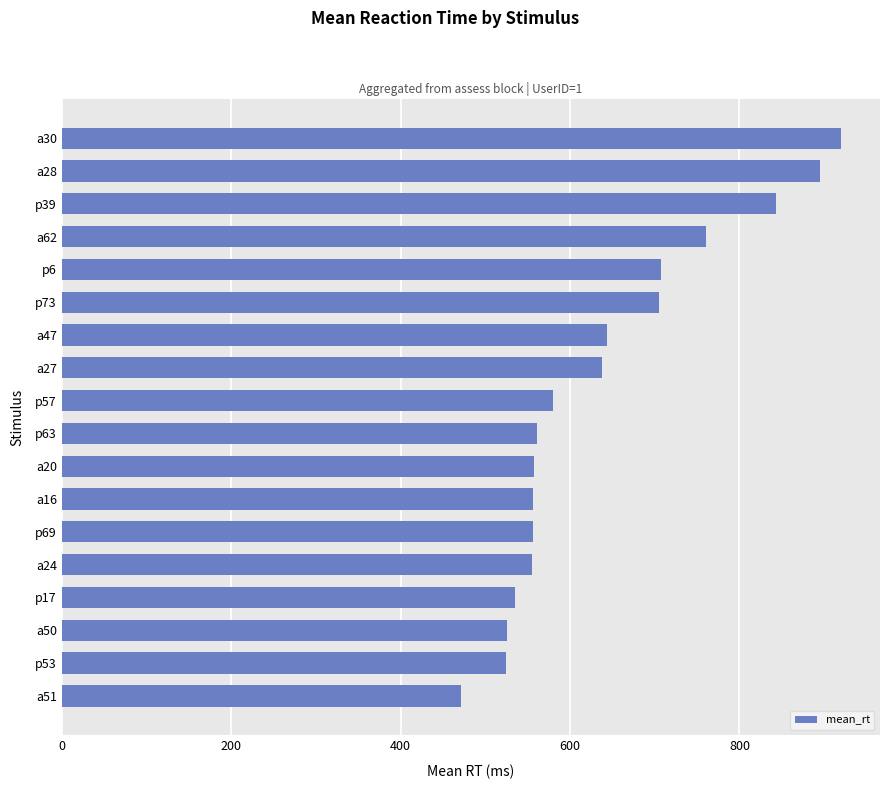

True or false: the data shows 637.5 at a27.

True